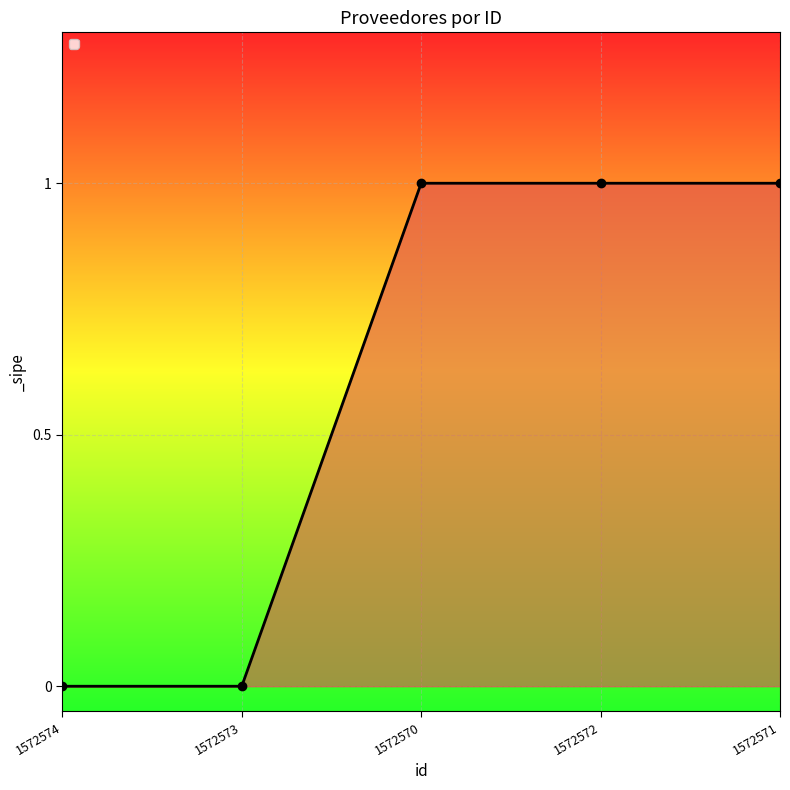

True or false: the data shows 0 at 1572570.

False